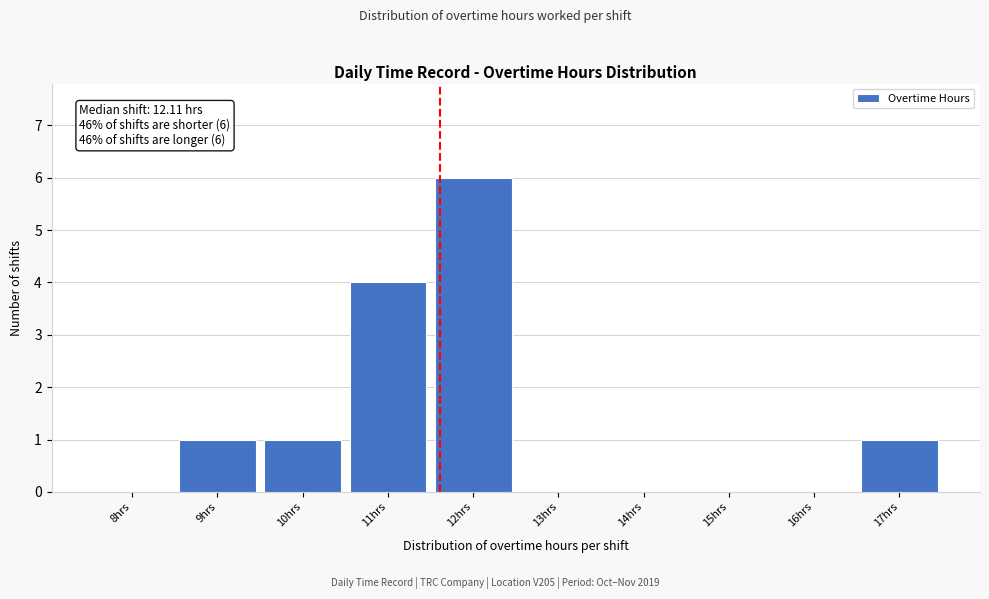

Reading right to left, list all the values displayed in this chart.

17hrs=1	16hrs=0	15hrs=0	14hrs=0	13hrs=0	12hrs=6	11hrs=4	10hrs=1	9hrs=1	8hrs=0